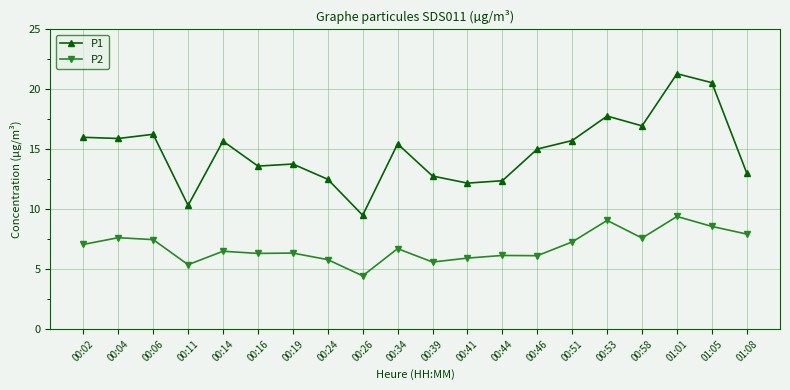

Which series changed the most between 00:14 and 00:46?

P1